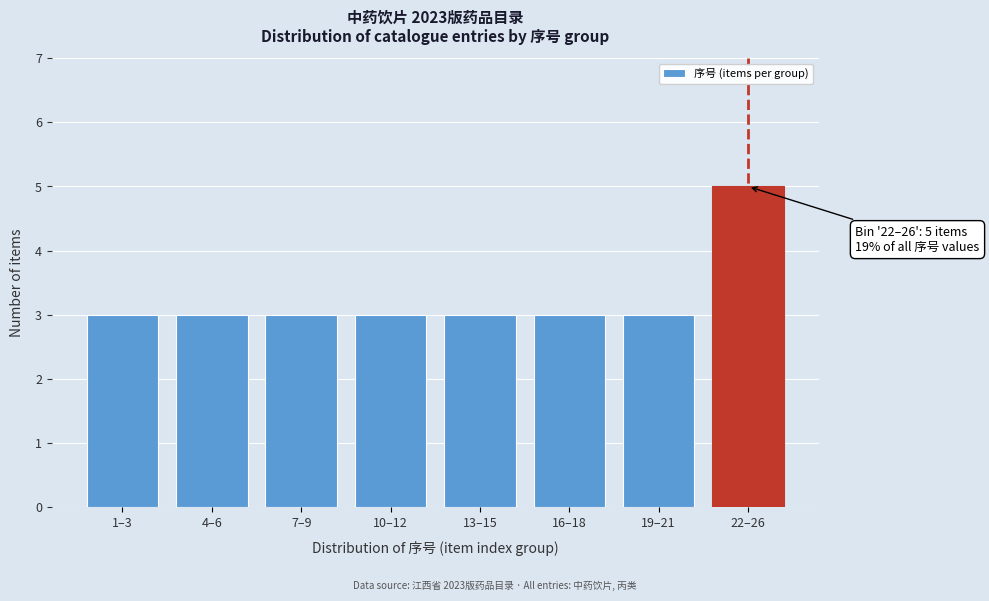

Reading right to left, transcribe all the data shown in this chart.

22–26=5	19–21=3	16–18=3	13–15=3	10–12=3	7–9=3	4–6=3	1–3=3